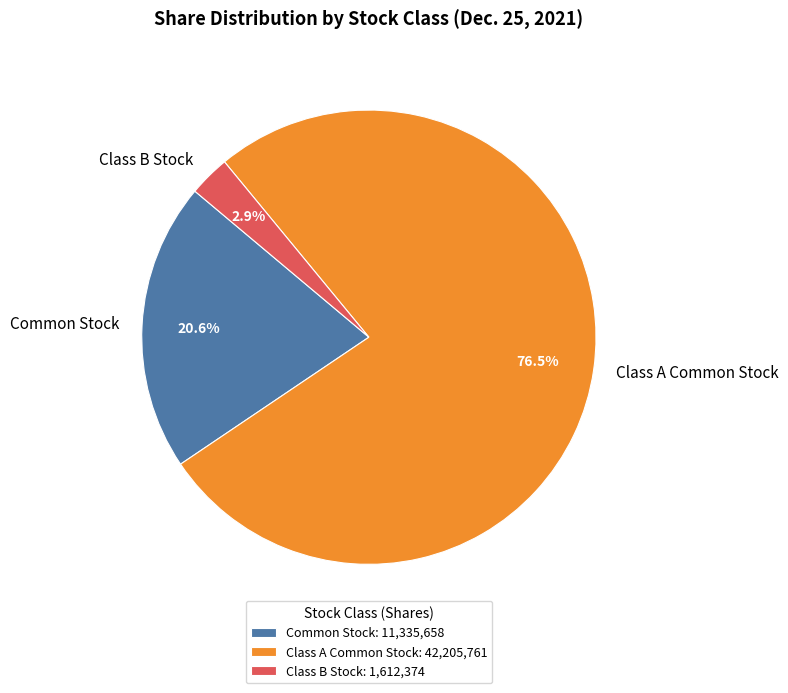

Which has a higher value, Common Stock or Class A Common Stock?

Class A Common Stock